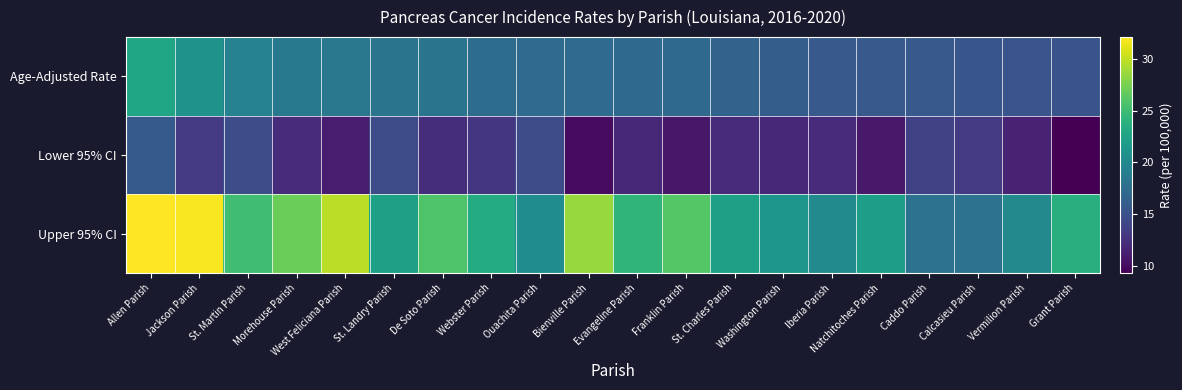

Which series has the largest range (max minus min)?

Upper 95% CI